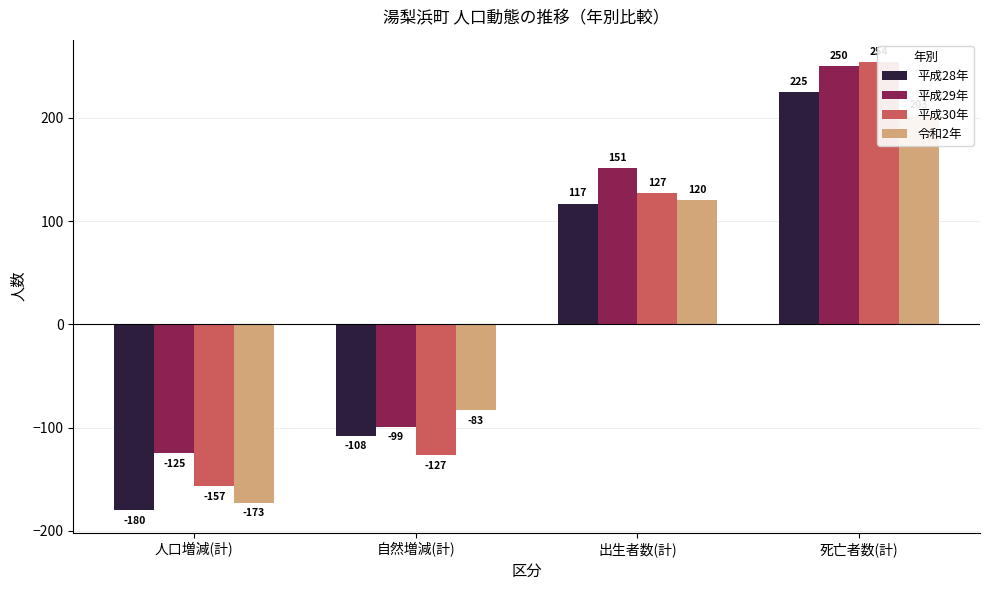

What is the difference between the highest and lowest values at 死亡者数(計)?

51